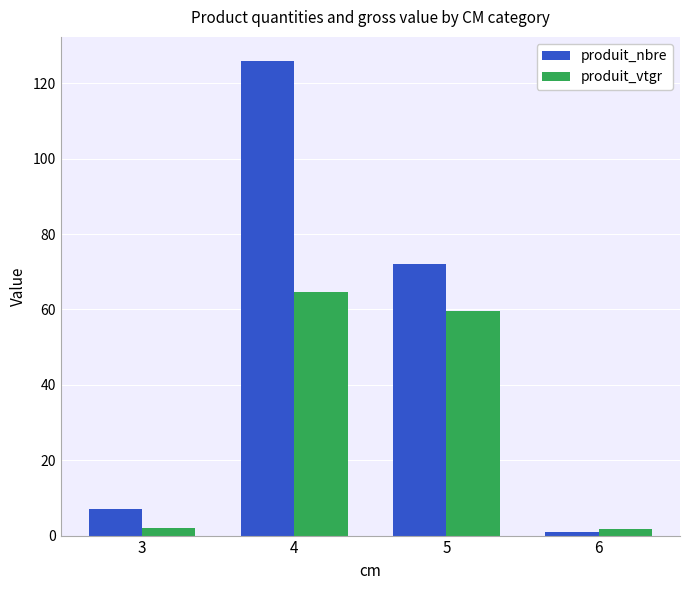

Rank the series at 4 from lowest to highest value.

produit_vtgr, produit_nbre